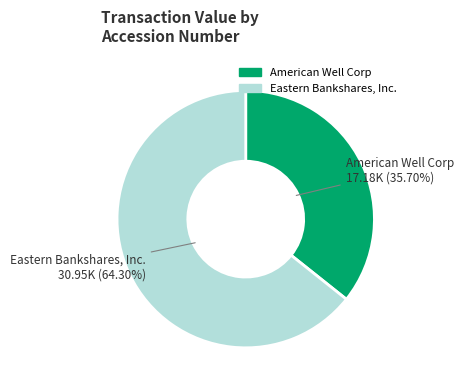

Which has a higher value, American Well Corp or Eastern Bankshares, Inc.?

Eastern Bankshares, Inc.